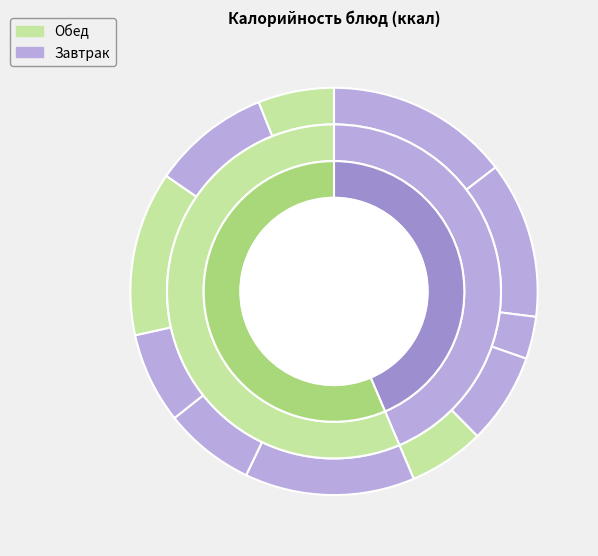

To the nearest percent, what is the average slice percentage?

9%